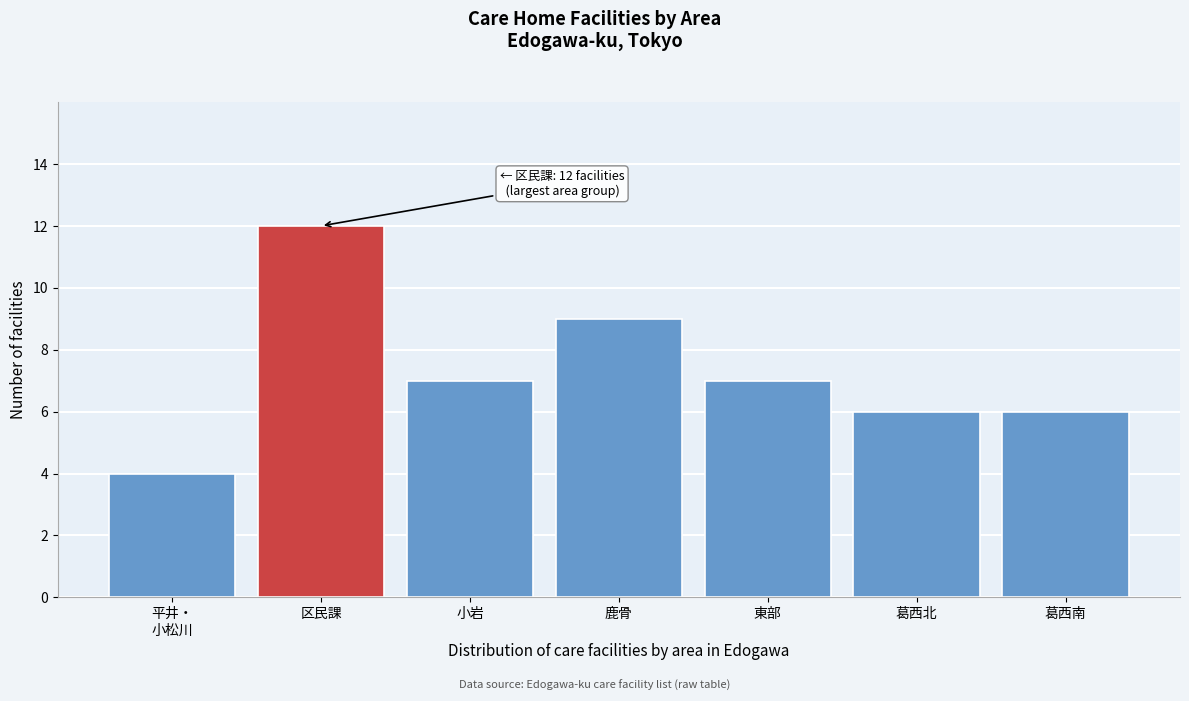

Reading left to right, what are all the values shown in this chart?

4	12	7	9	7	6	6